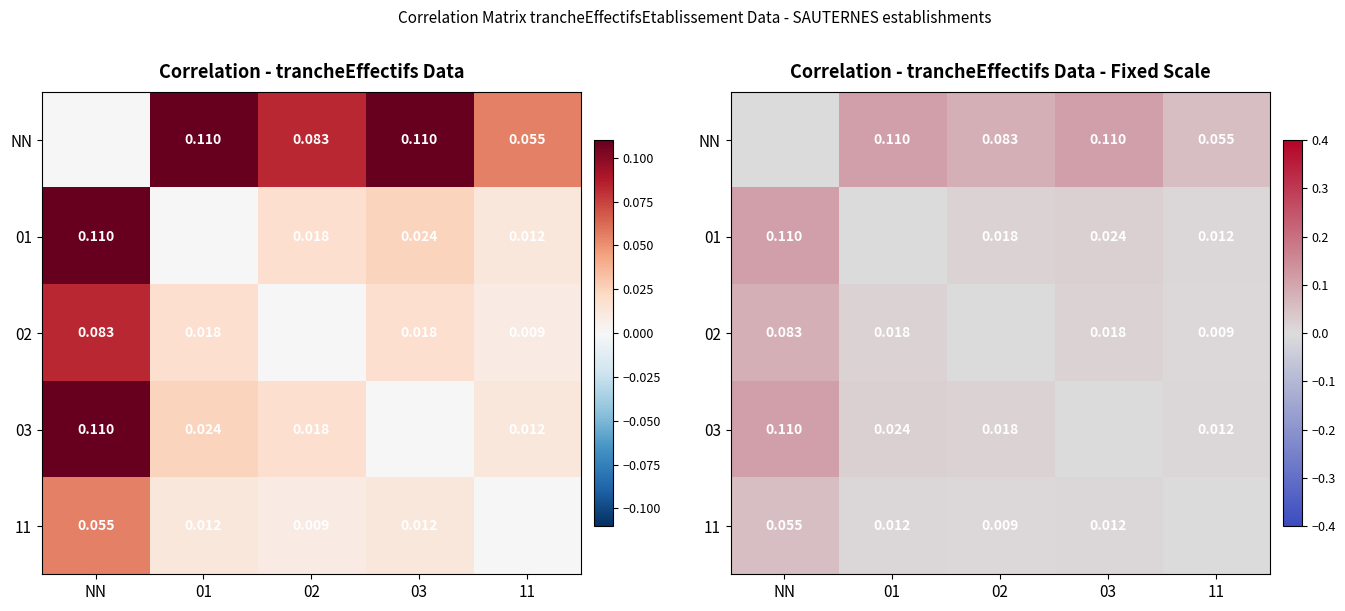

Which has a higher value, 03 or 11?

03